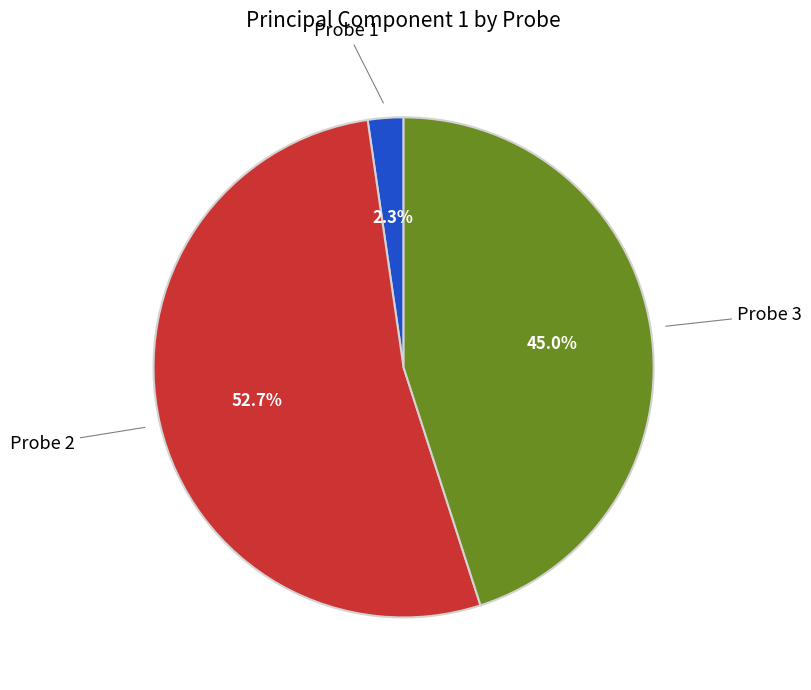

How many slices are in this pie chart?

3